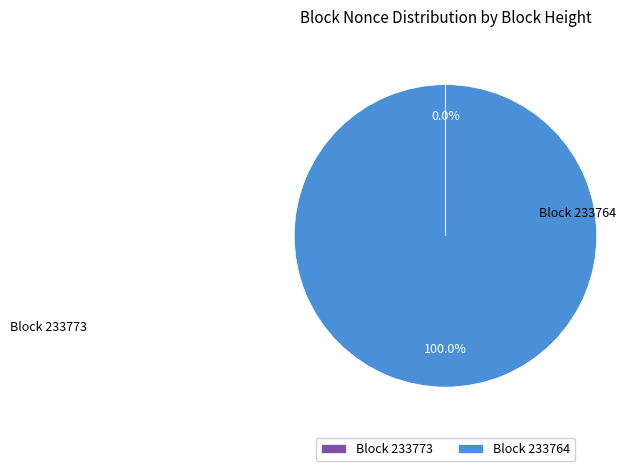

What is the majority slice?

233764